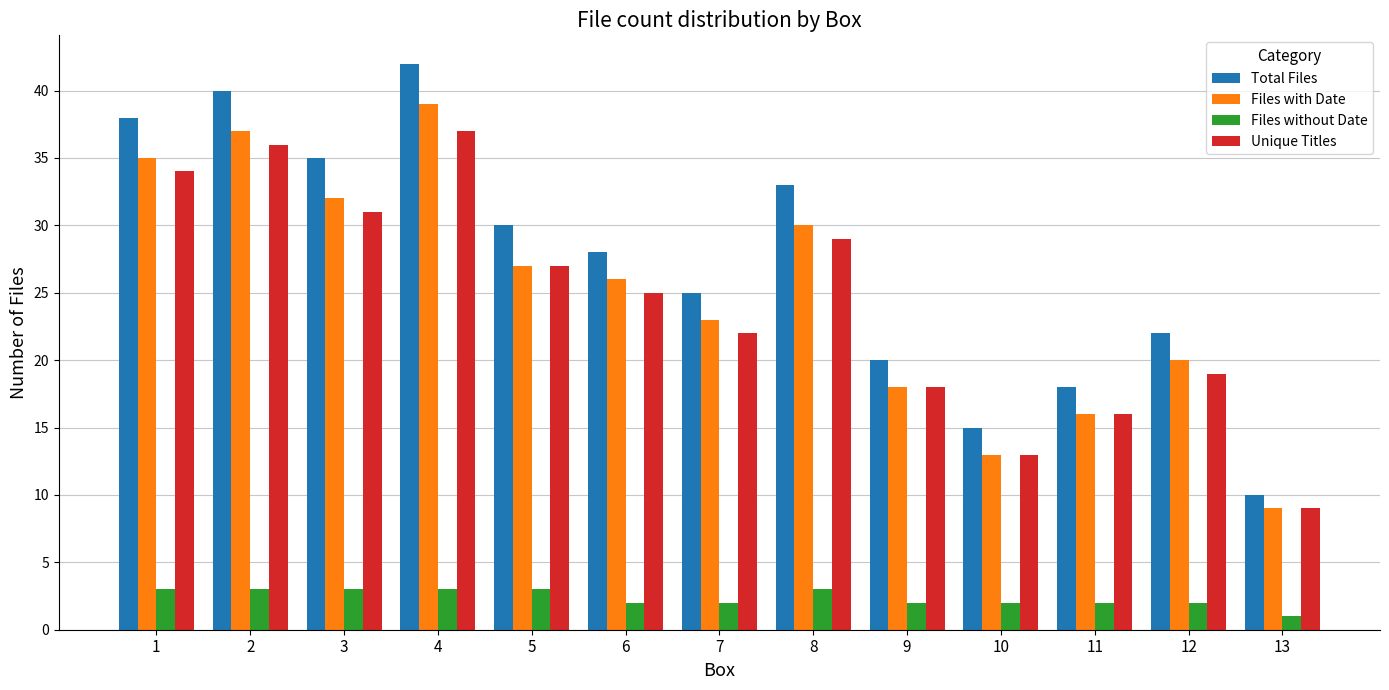

Is it true that Total Files equals 7 at 10?

False